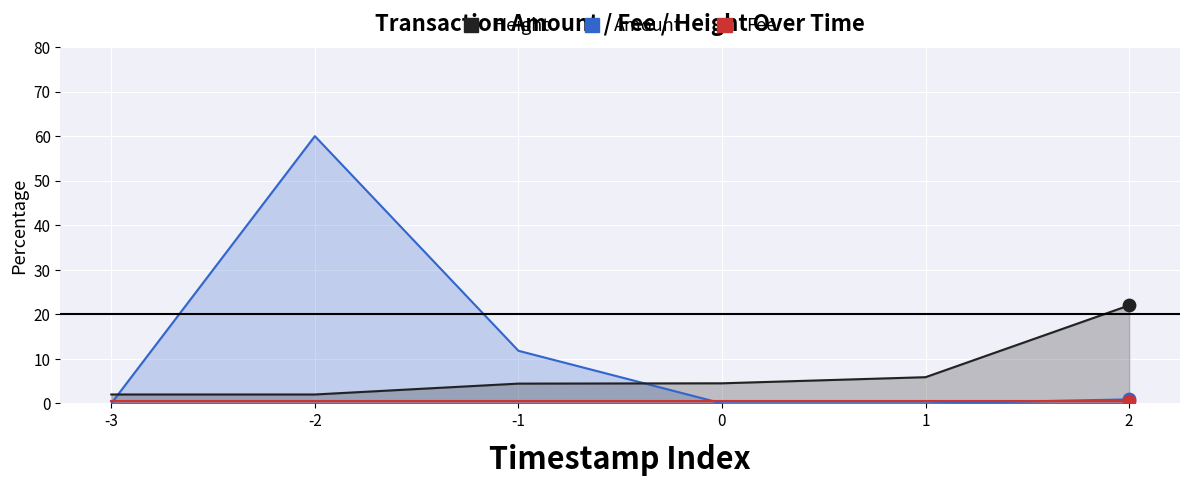

Which series contains the highest Y value?

Amount